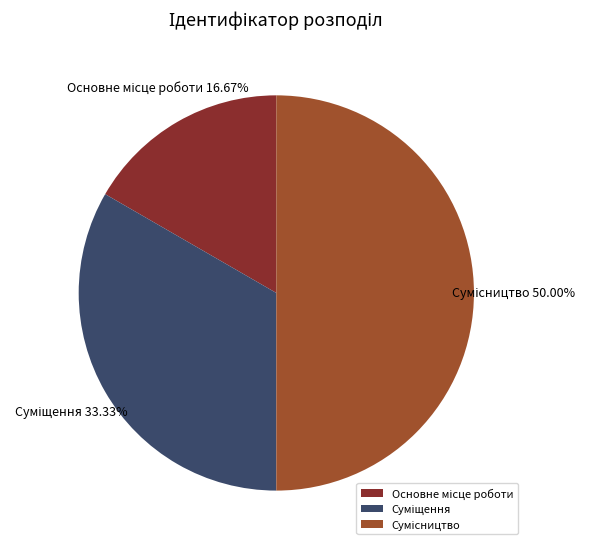

Does Сумісництво account for over 50% of the chart?

No